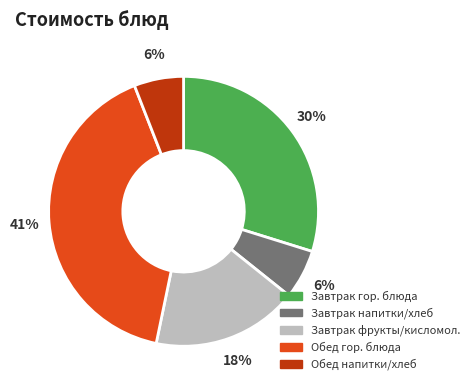

To the nearest percent, what is the difference between the largest and smallest slice percentages?

35%